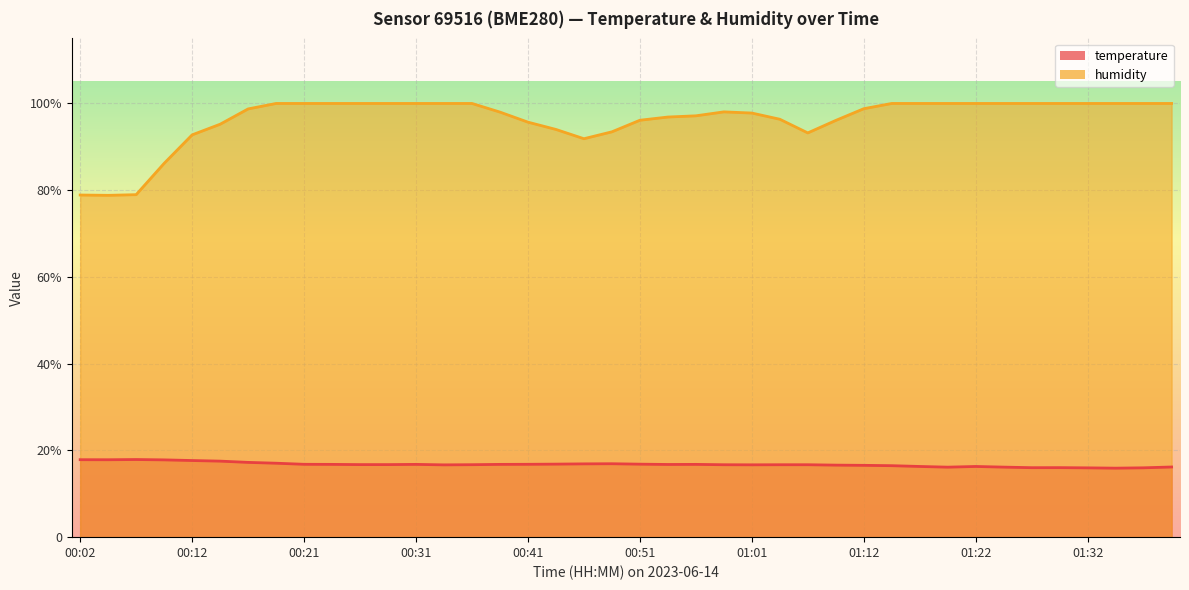

What is the average value of the humidity series?

96.3